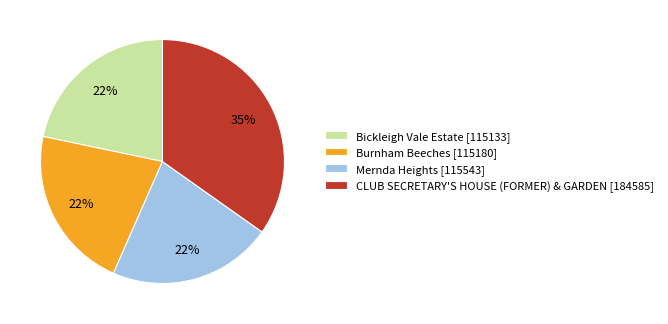

The Burnham Beeches slice represents 22% of the pie. True or false?

True